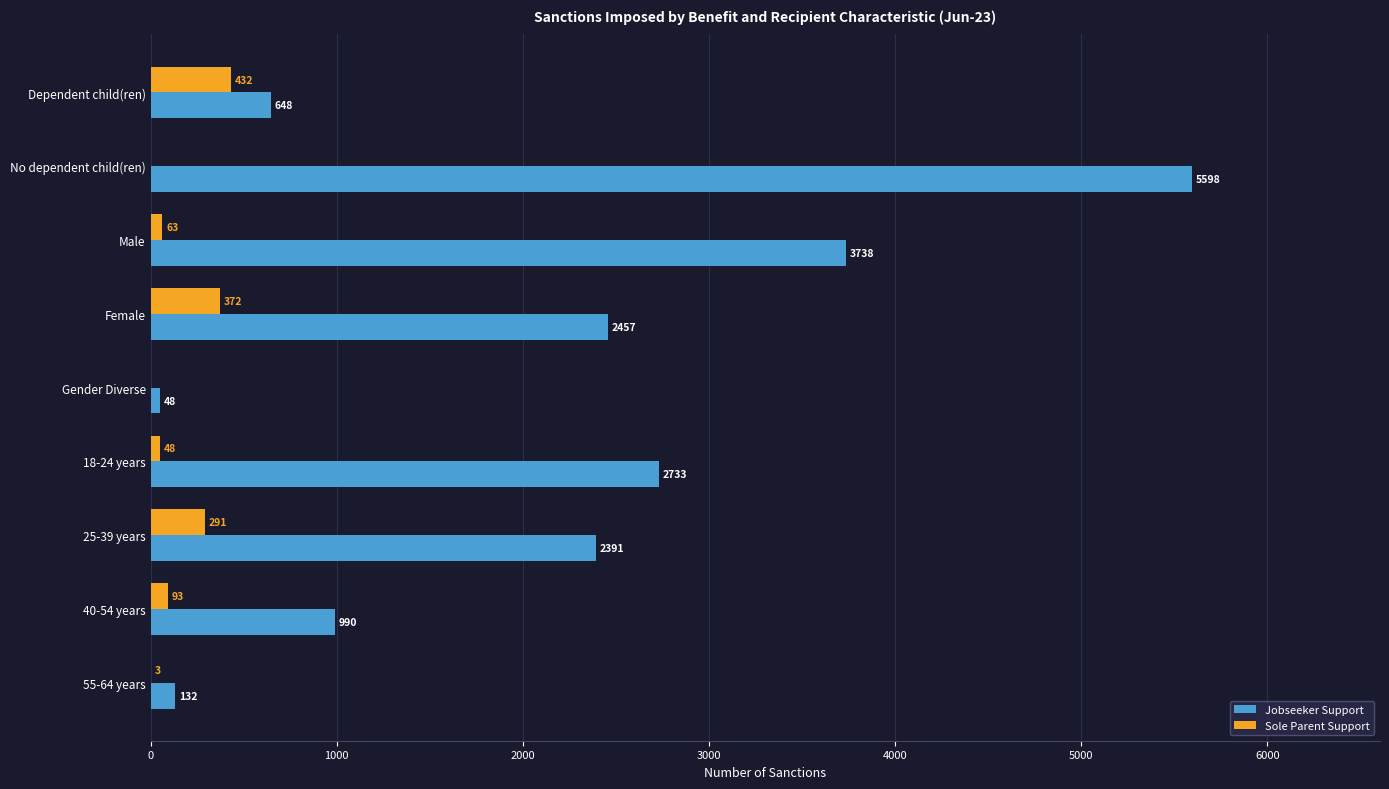

Between No dependent child(ren) and 25-39 years, which series saw the biggest shift?

Jobseeker Support